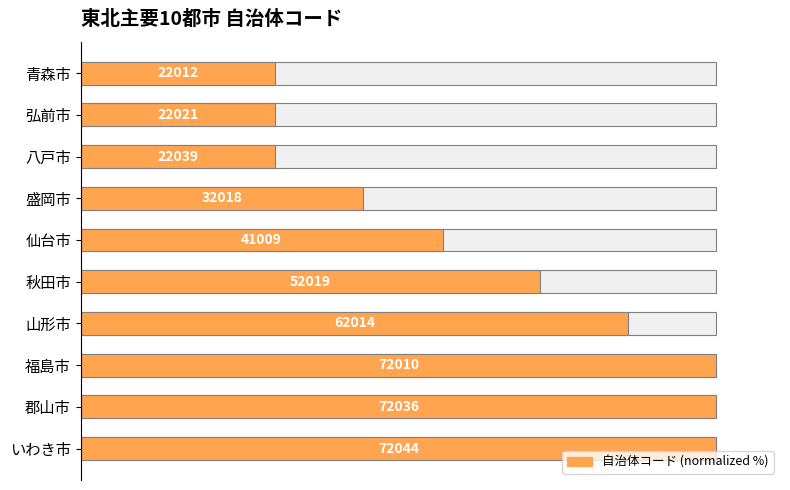

Reading left to right, list all the values displayed in this chart.

30.6	30.6	30.6	44.4	56.9	72.2	86.1	100.0	100.0	100.0